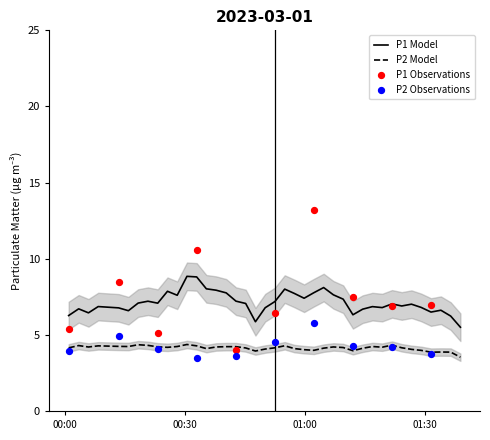

Which series reaches the minimum Y coordinate?

P2